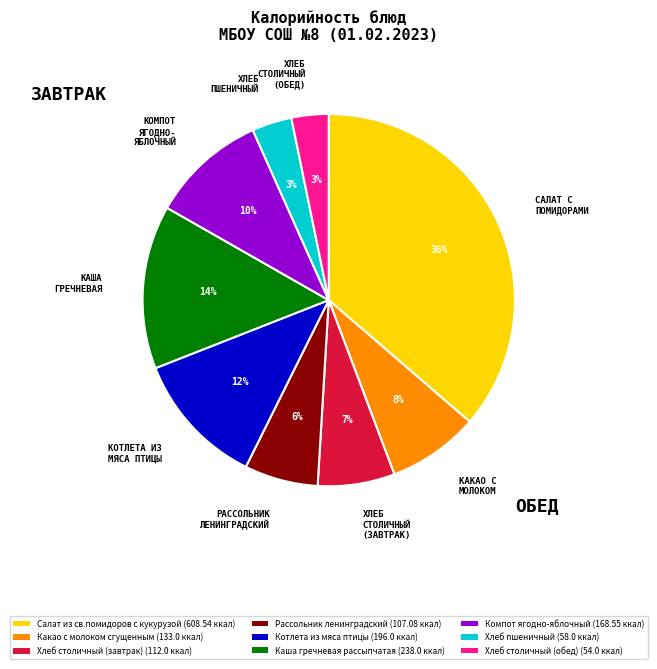

Count the number of slices in the pie.

9